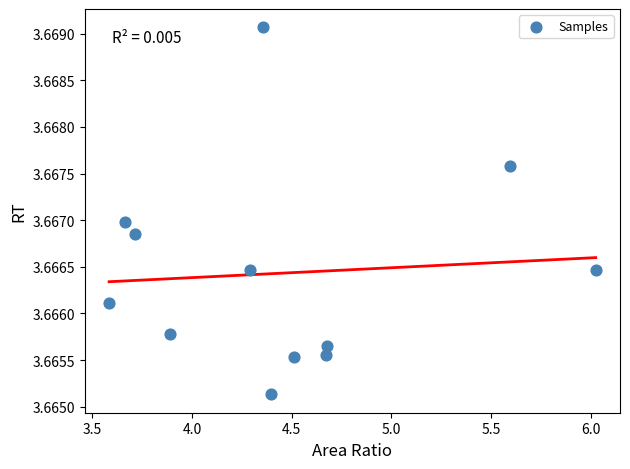

What is the average X value?

4.4